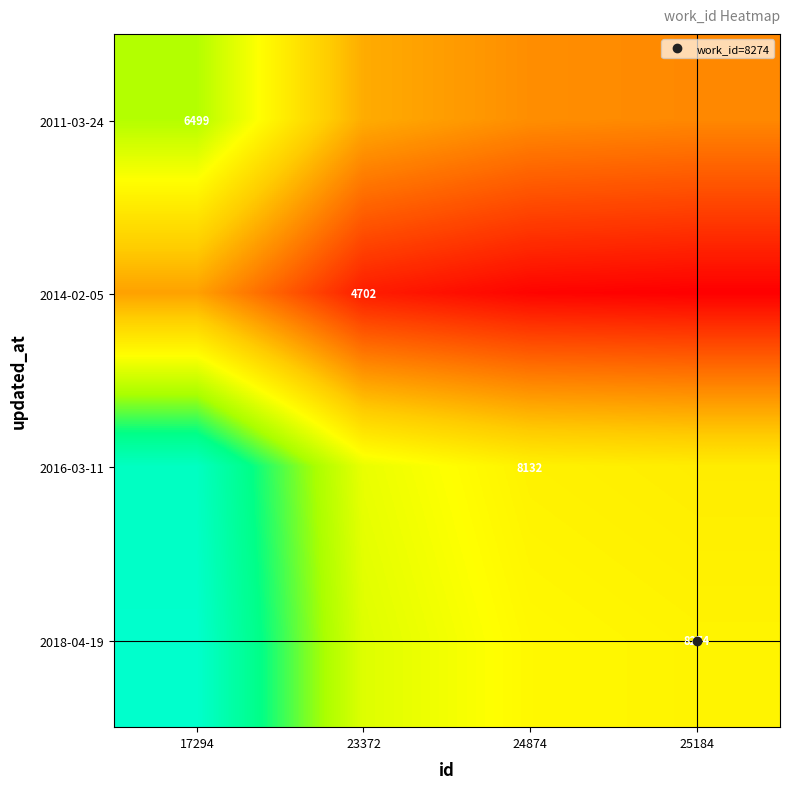

How many series are shown in this chart?

4